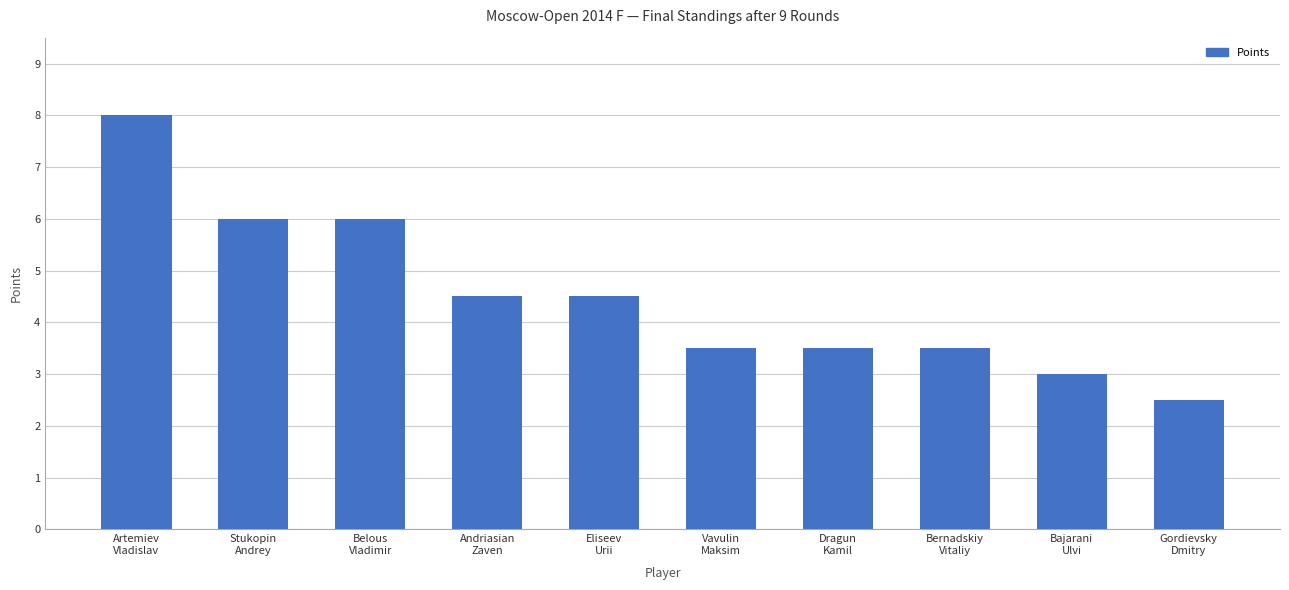

What is the label of the 6th bar from the right?

Eliseev
Urii